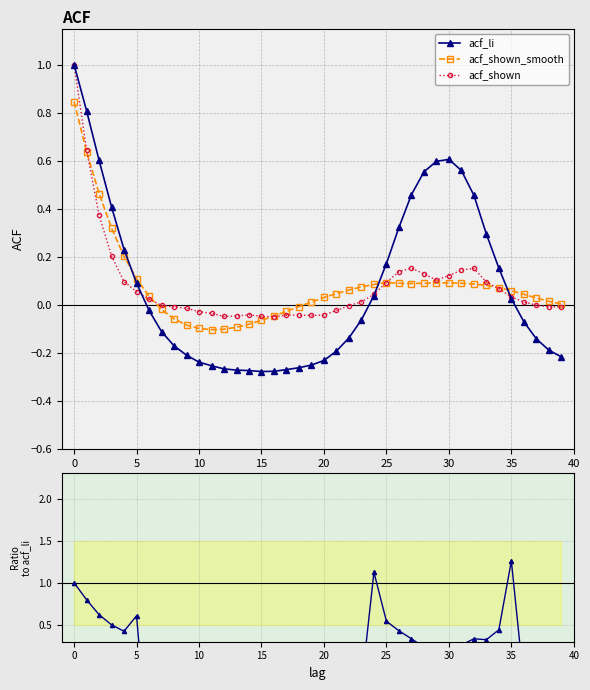

Which has a higher value, 15 or 40?

15